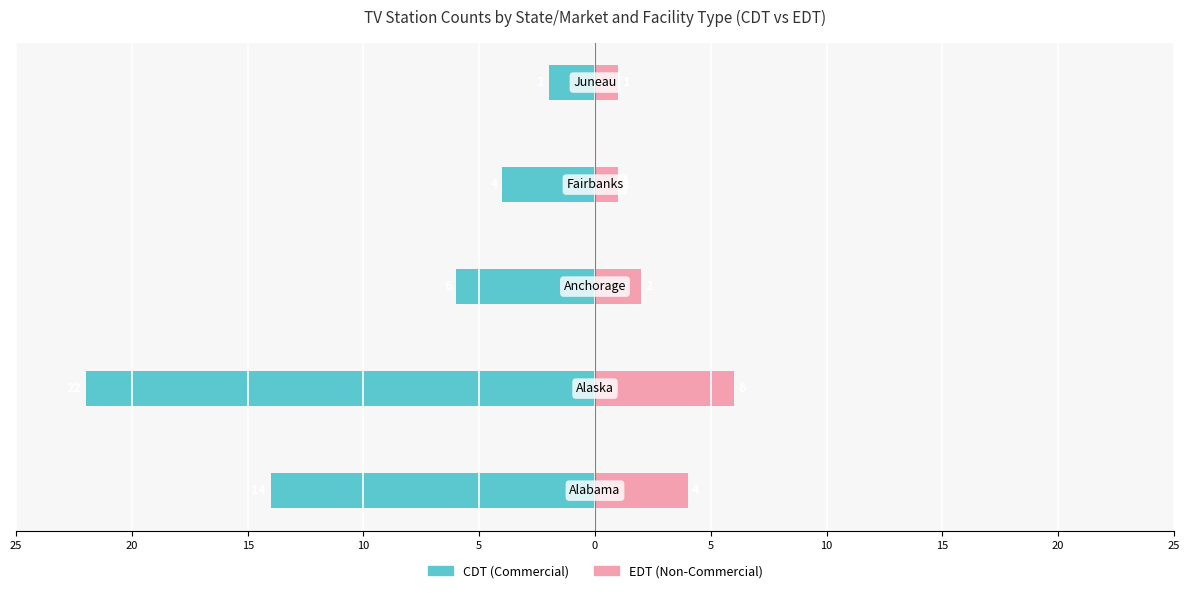

Count the number of categories in the chart.

5